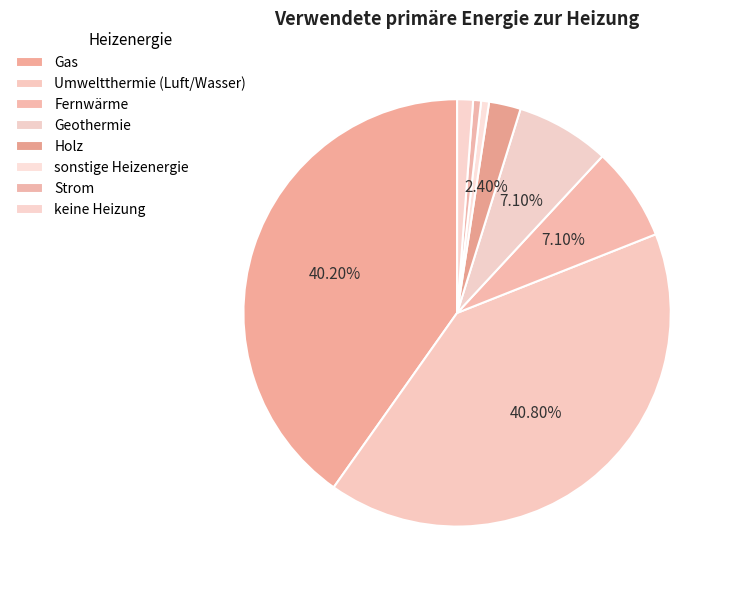

How many slices are in this pie chart?

8